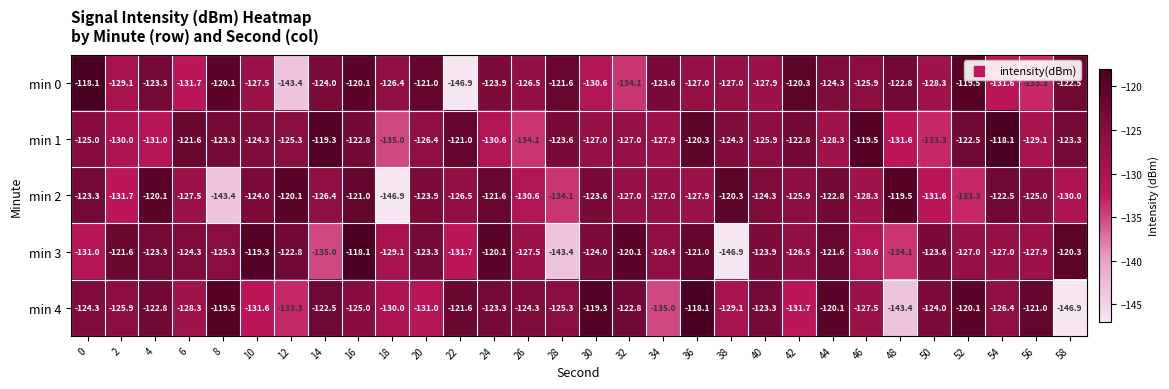

Count the number of categories in the chart.

30